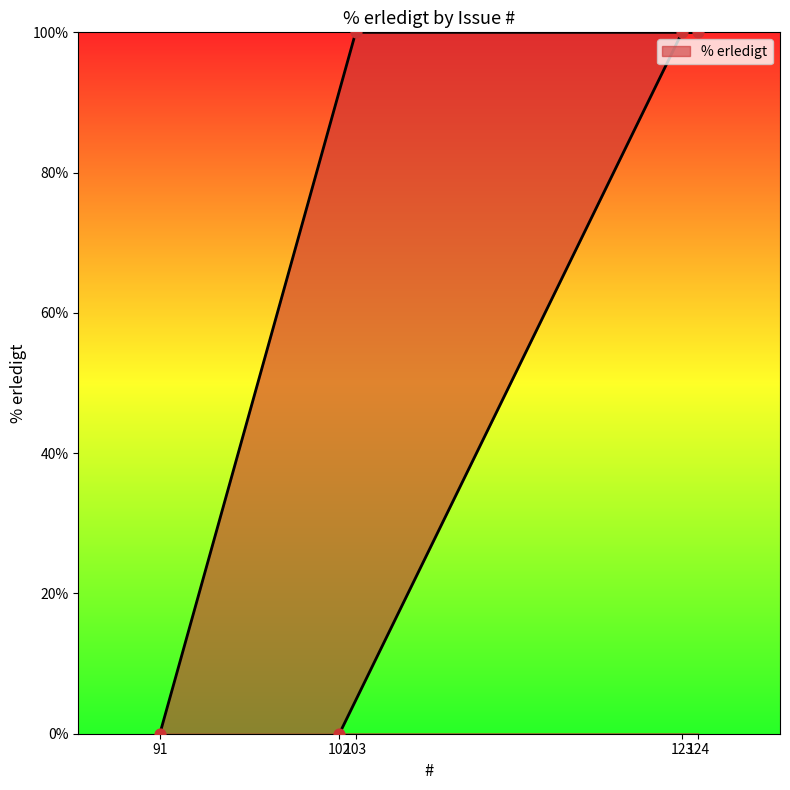

What is the ratio of the value at 103 to the value at 124?

1.0